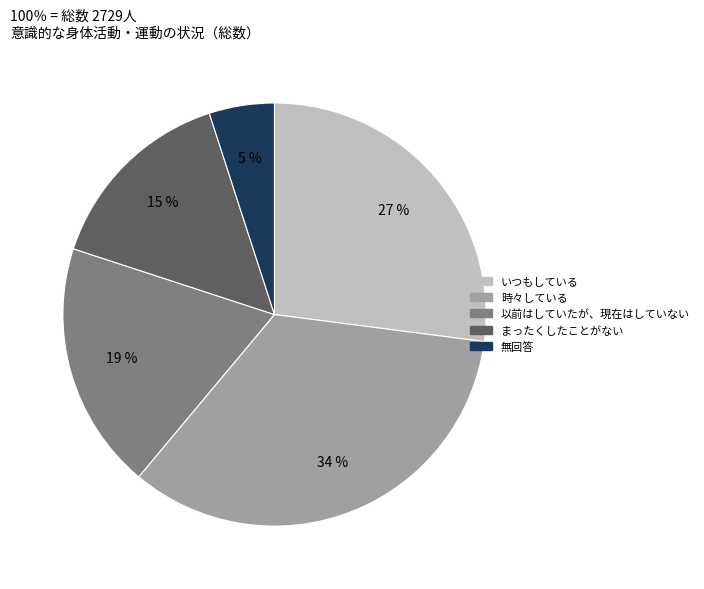

Which slice is the largest?

時々している